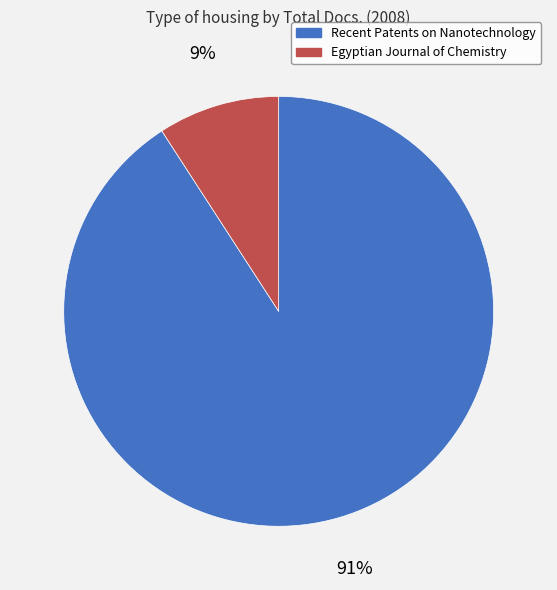

Is the sum of Egyptian Journal of Chemistry and Recent Patents on Nanotechnology greater than half?

Yes